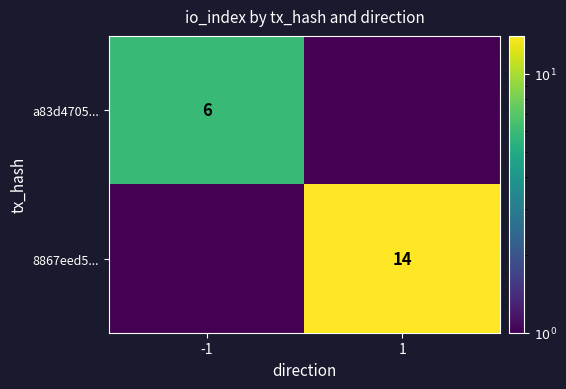

True or false: a83d4705... has a value of 8.4 at -1.

False